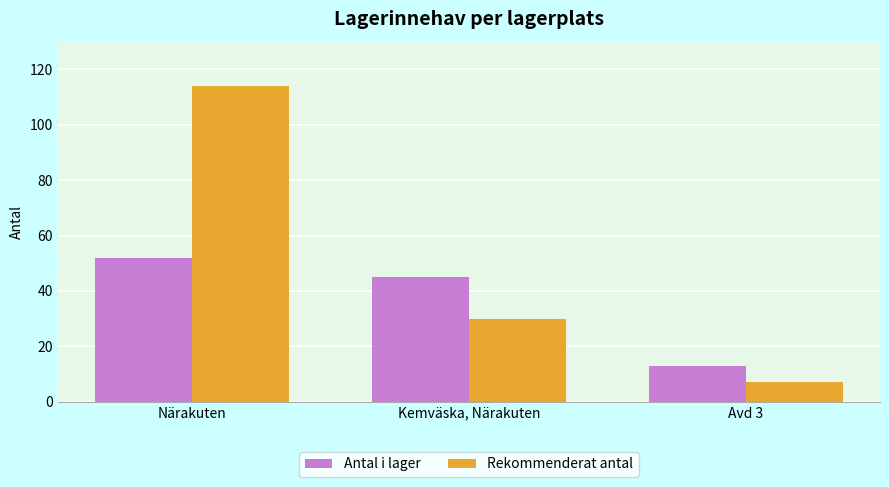

Which series has the largest total across all categories?

Rekommenderat antal